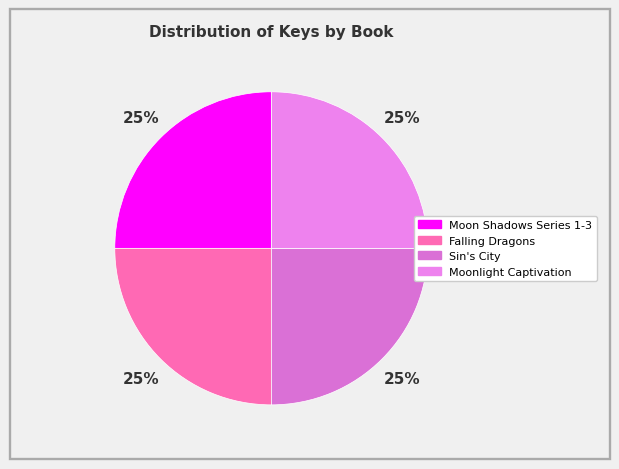

Count the number of slices in the pie.

4